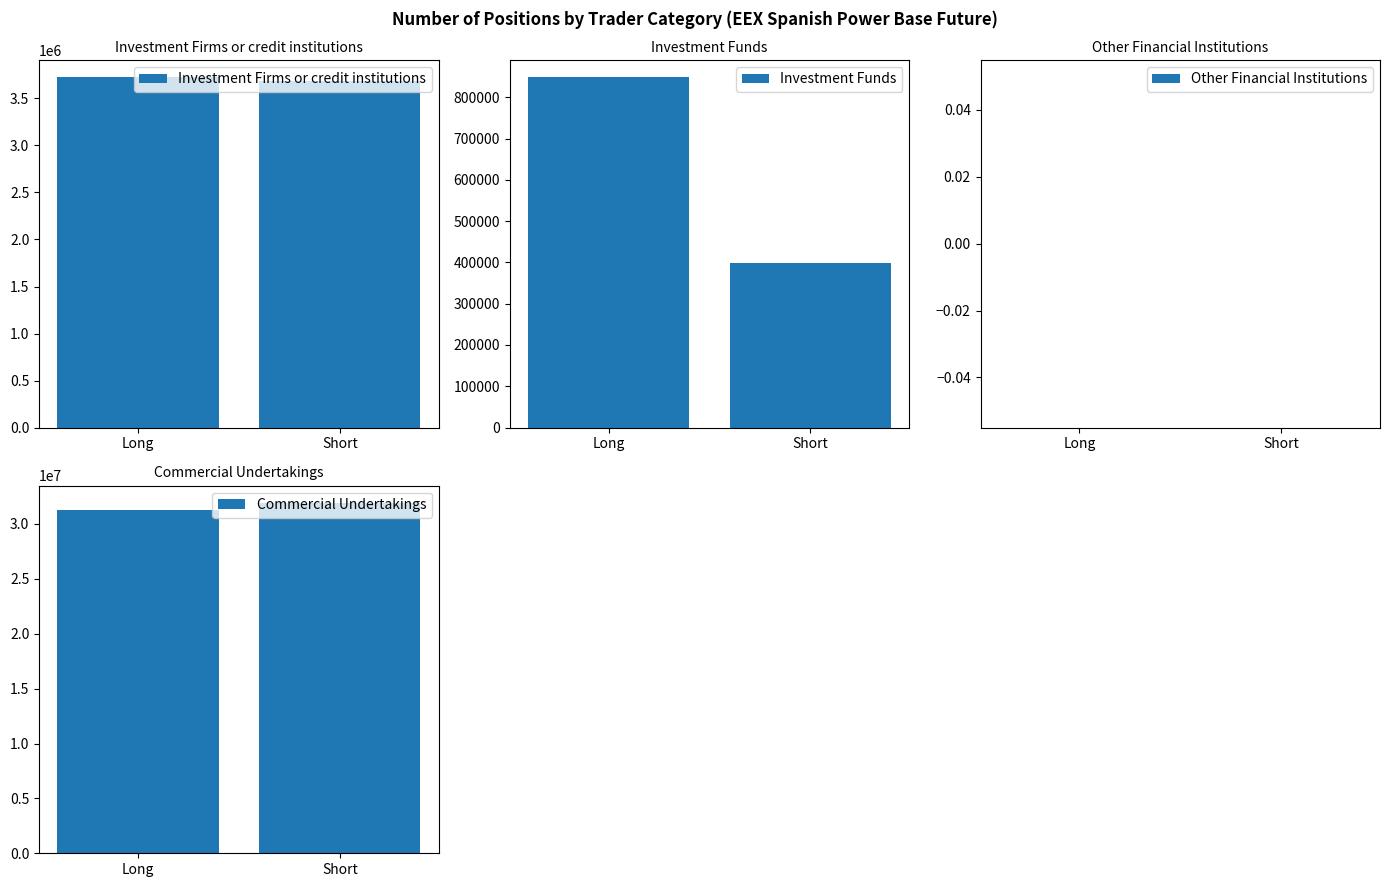

Between Long and Short, which is larger?

Long